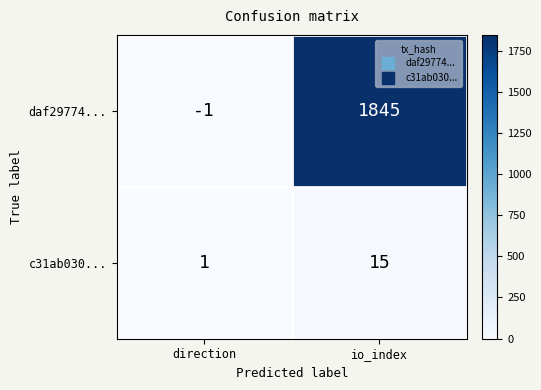

What is the difference between the maximum and minimum values in the daf29774... series?

1846